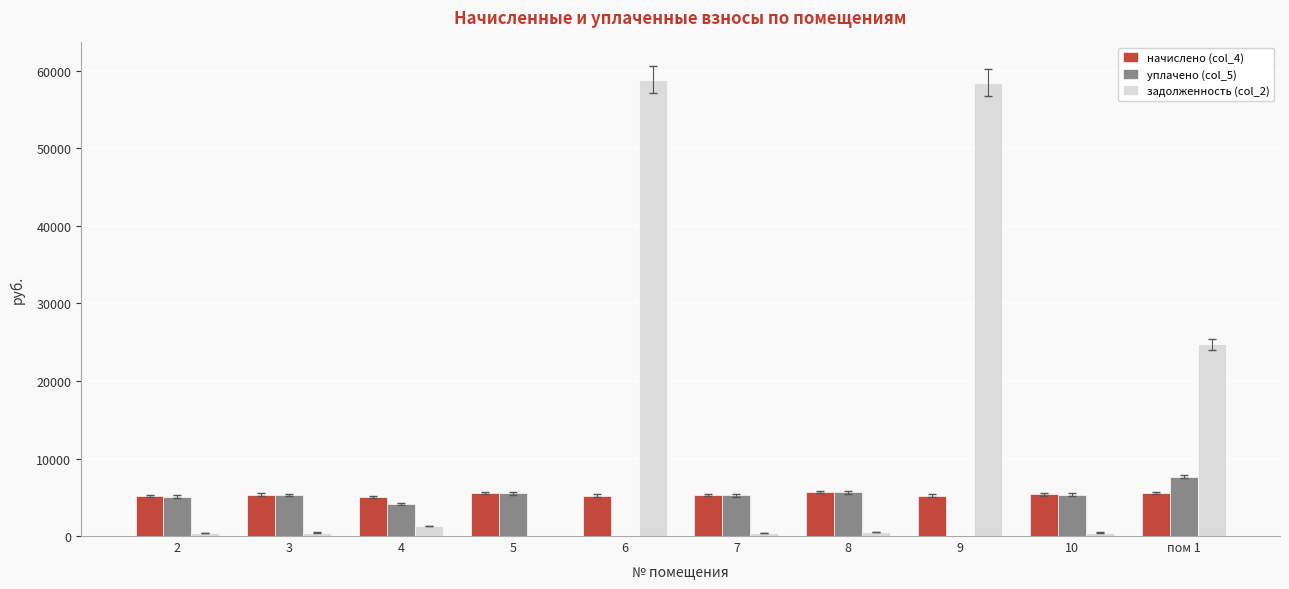

What is the maximum value shown in the chart?

58872.9